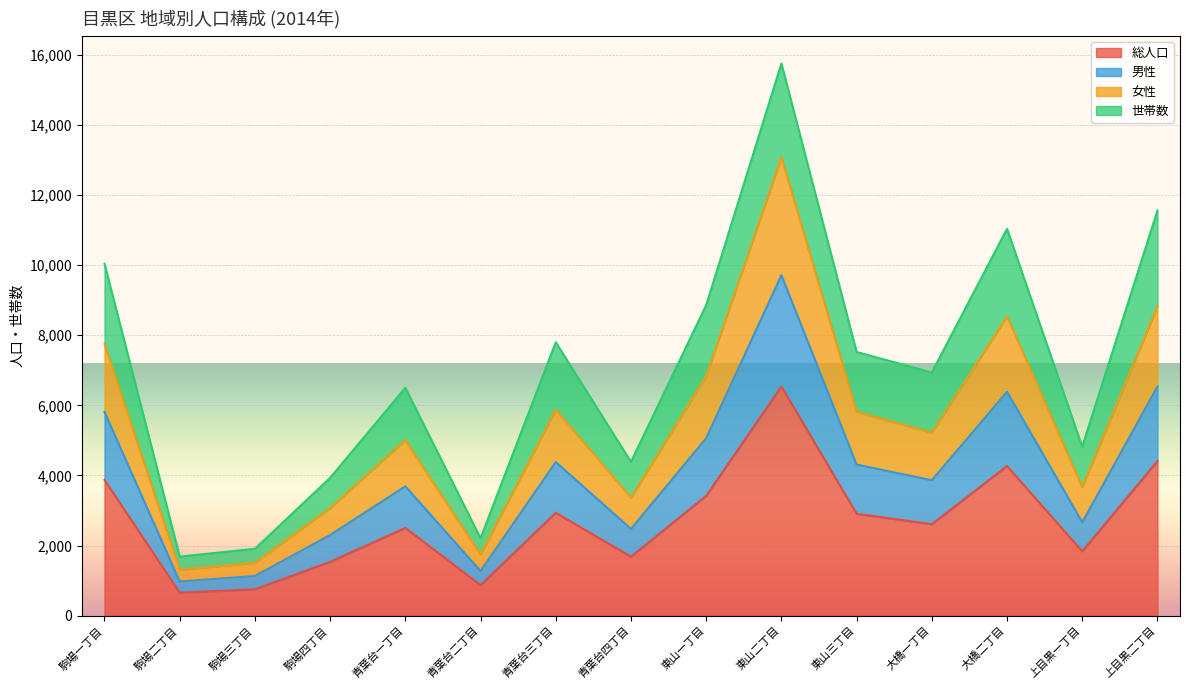

How many data points in 男性 are less than 3864?

7